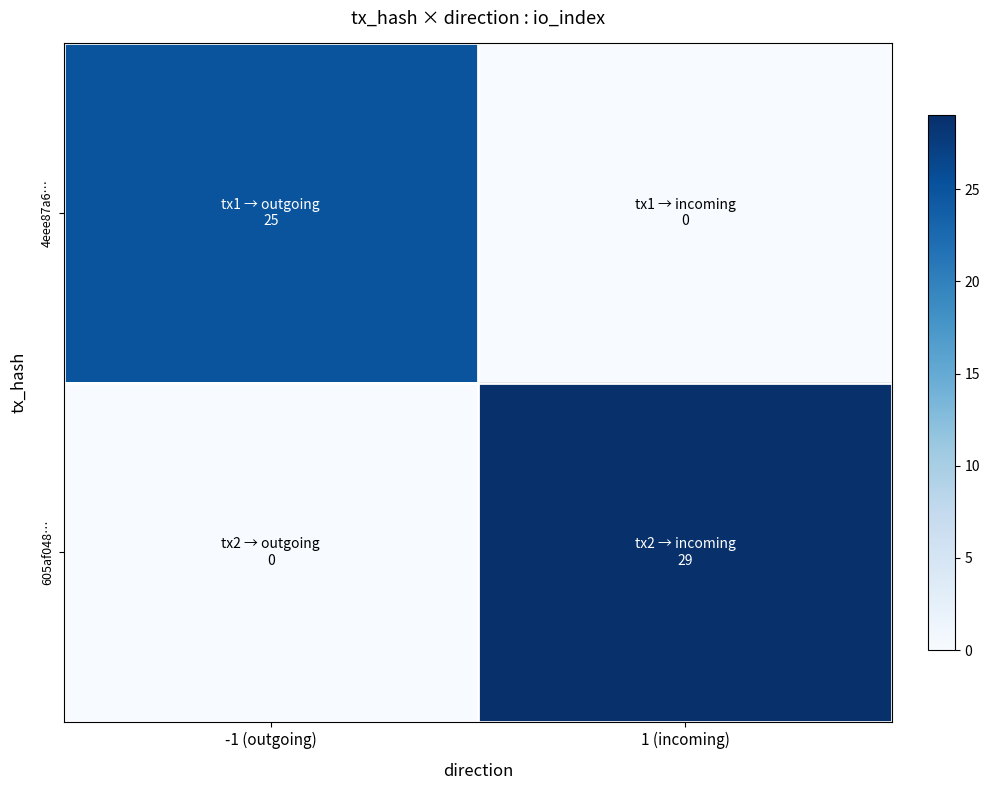

What is the total value across all series at -1 (outgoing)?

25